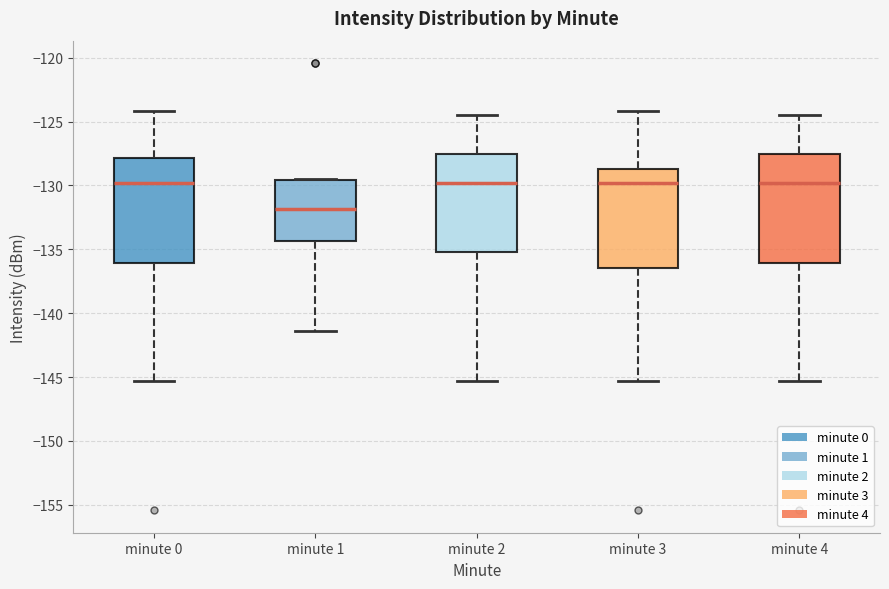

Where is the upper edge of the box for minute 1 on the y-axis? The values are not printed on the chart, so give them approximately, as read against the axis.

-129.5